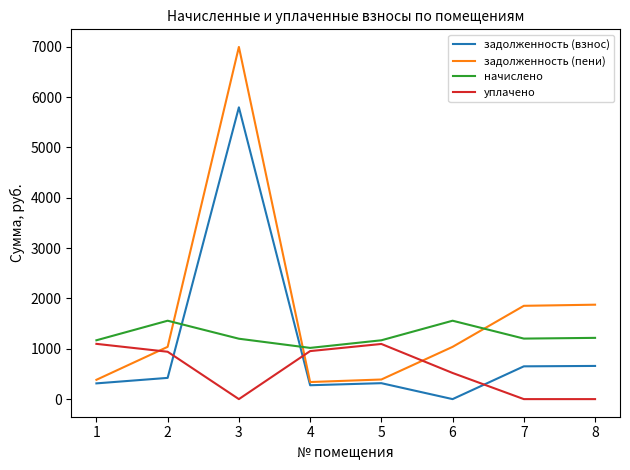

The уплачено series shows 954.0 at 4. True or false?

True